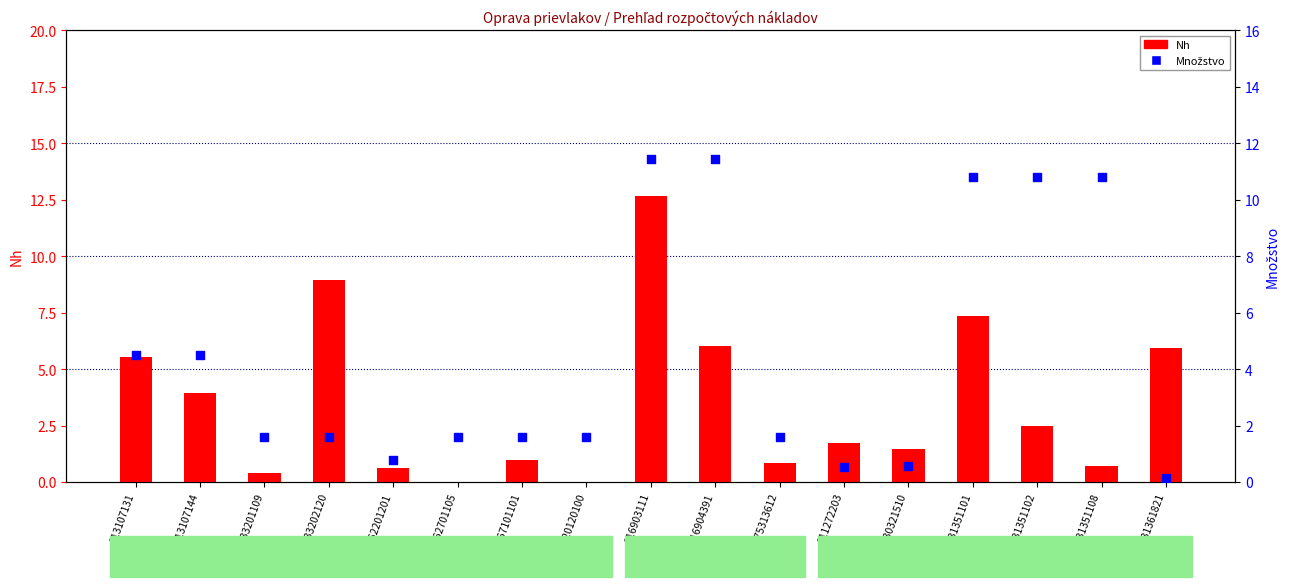

Which series has the largest total across all categories?

Množstvo